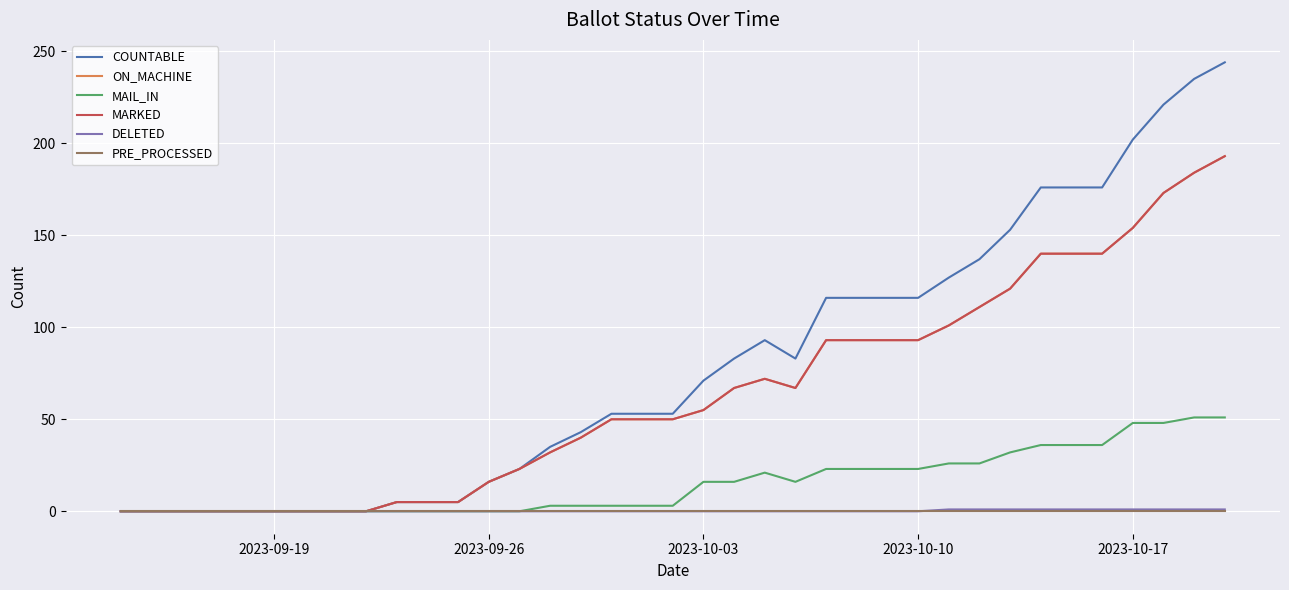

Which category has the lowest value in the MARKED series?

2023-09-19